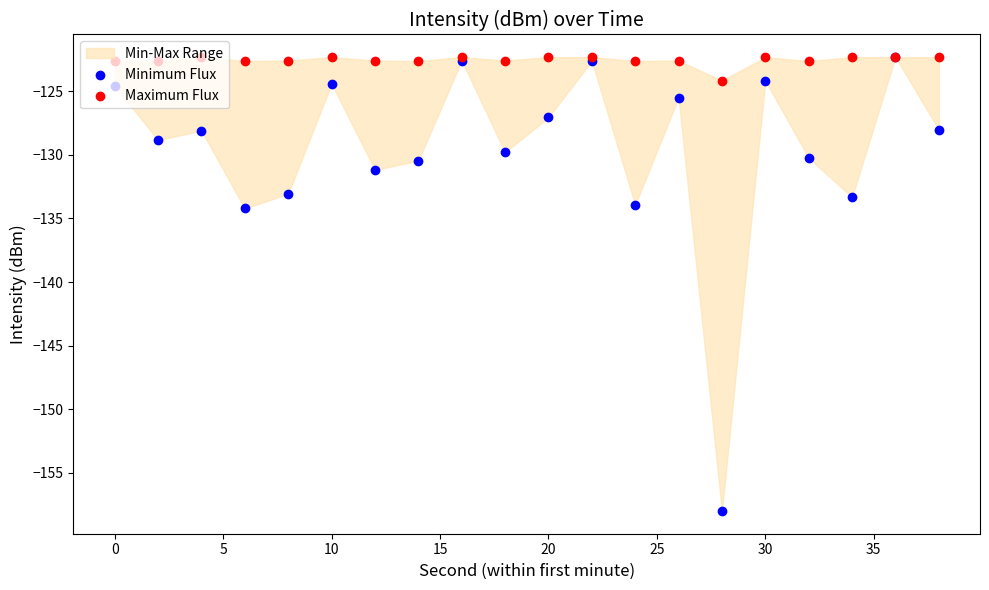

Which series has the largest Y range (max minus min)?

Minimum Flux